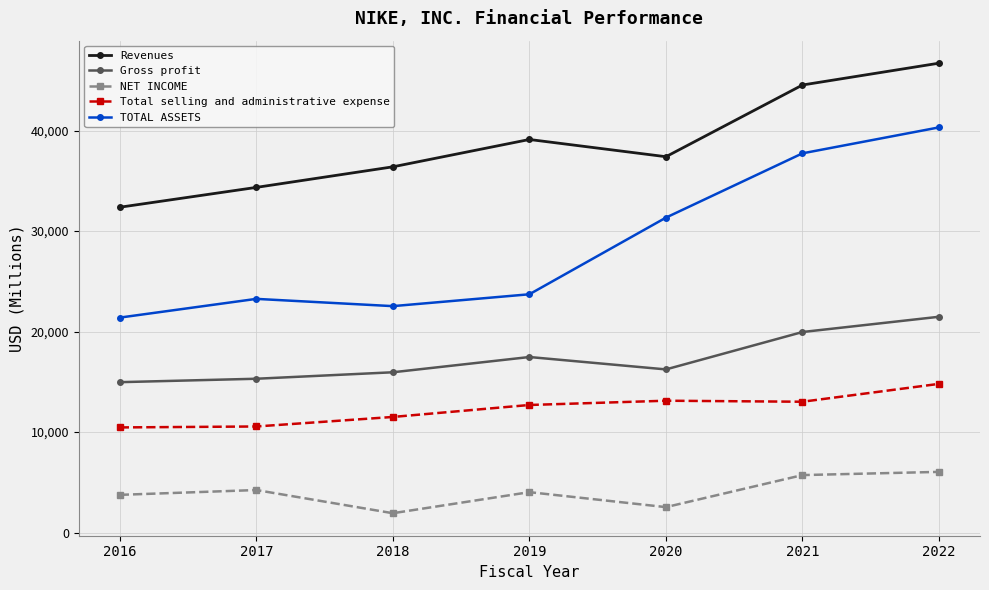

Is it true that Total selling and administrative expense equals 17994 at 2021?

False